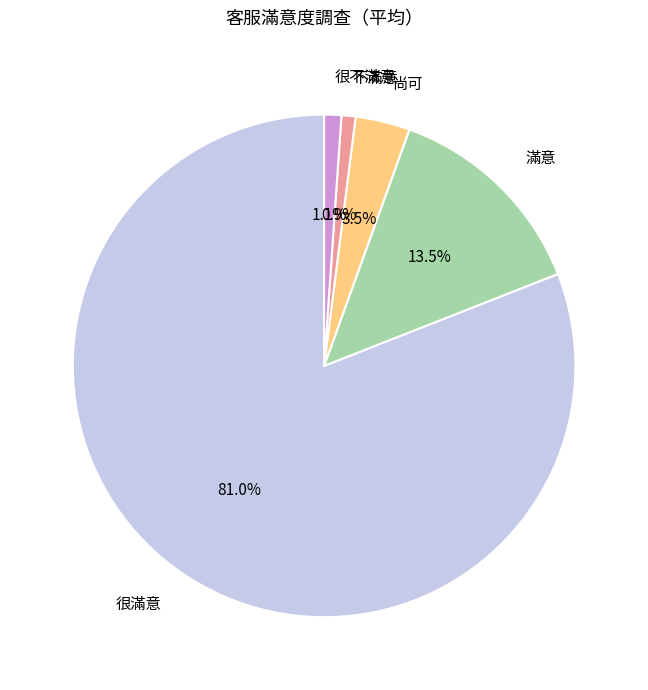

Which slice is the largest?

很滿意